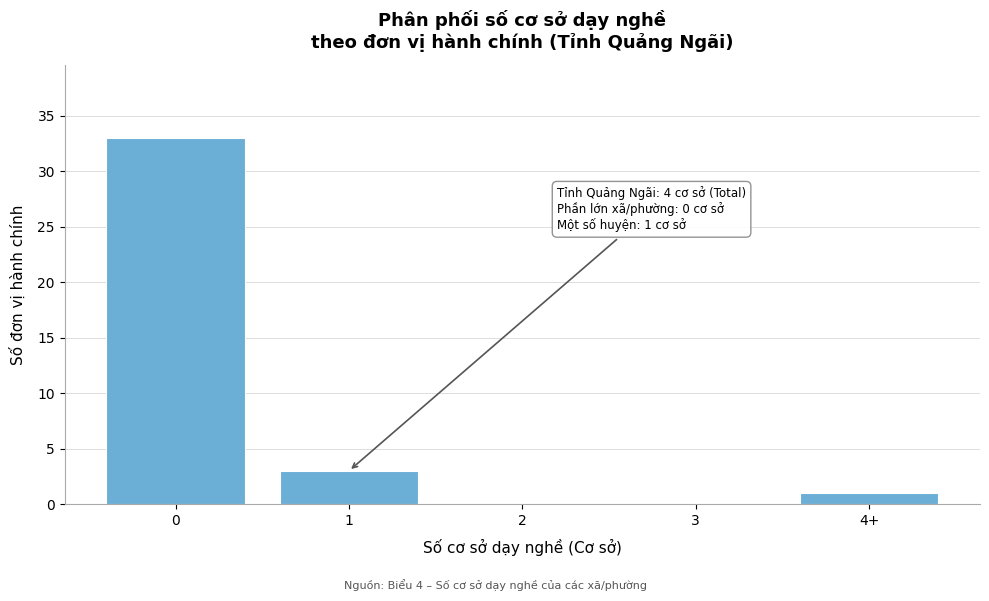

Reading right to left, transcribe all the data shown in this chart.

4+=1	3=0	2=0	1=3	0=33